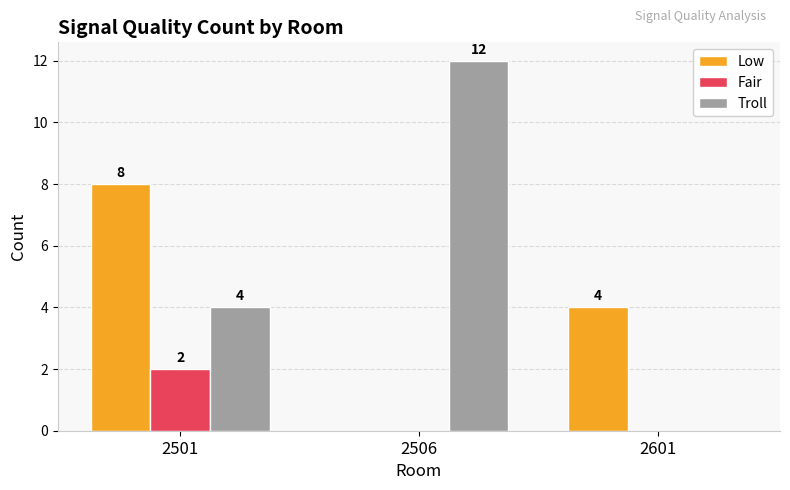

What is the approximate value of Troll at 2501?

4